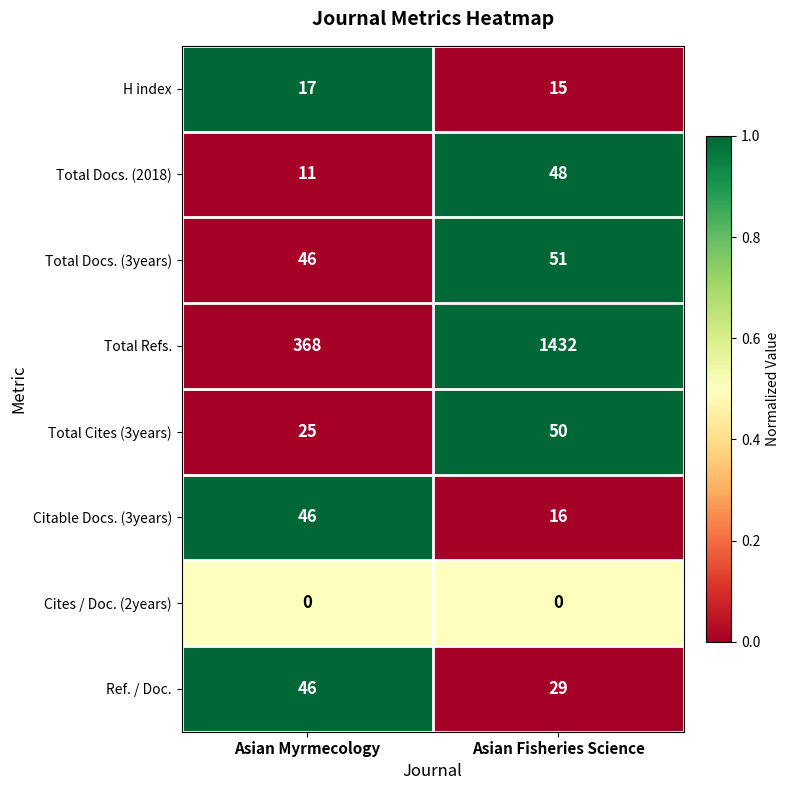

Reading right to left, list all the values displayed in this chart.

H index: Asian Fisheries Science=15	Asian Myrmecology=17
Total Docs. (2018): Asian Fisheries Science=48	Asian Myrmecology=11
Total Docs. (3years): Asian Fisheries Science=51	Asian Myrmecology=46
Total Refs.: Asian Fisheries Science=1432	Asian Myrmecology=368
Total Cites (3years): Asian Fisheries Science=50	Asian Myrmecology=25
Citable Docs. (3years): Asian Fisheries Science=16	Asian Myrmecology=46
Cites / Doc. (2years): Asian Fisheries Science=0	Asian Myrmecology=0
Ref. / Doc.: Asian Fisheries Science=29	Asian Myrmecology=46